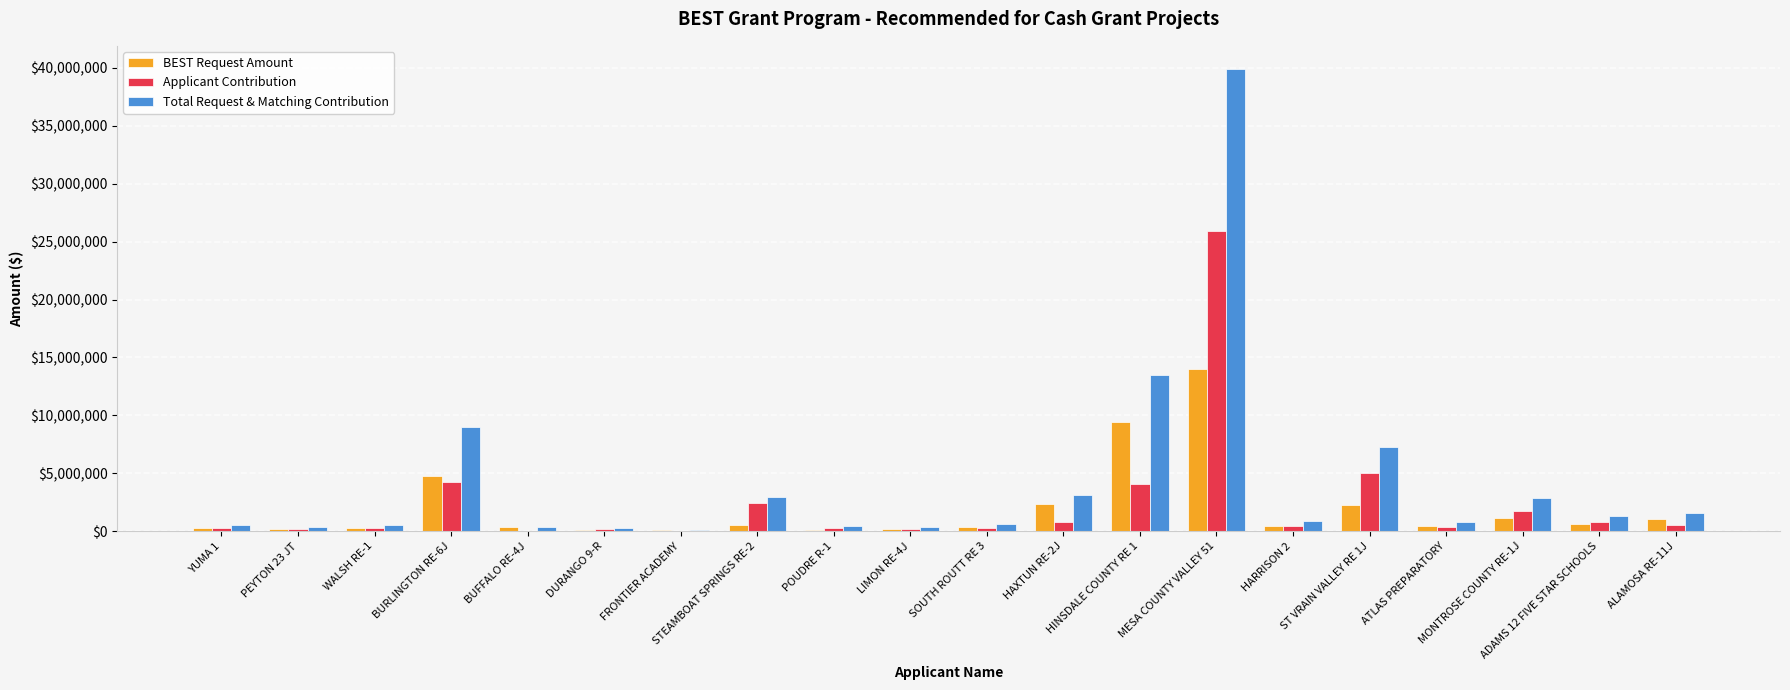

What is the spread (max minus min) of values at PEYTON 23 JT?

205598.8